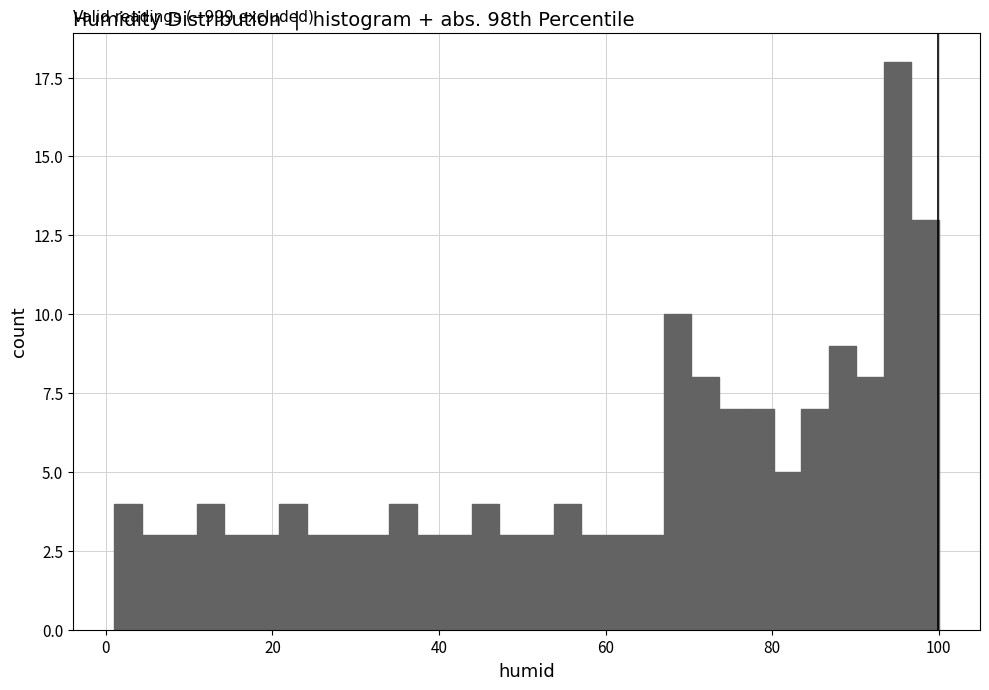

Around what value on the x-axis is the tallest bar? Give the approximate position of its centre, as read against the axis.

96